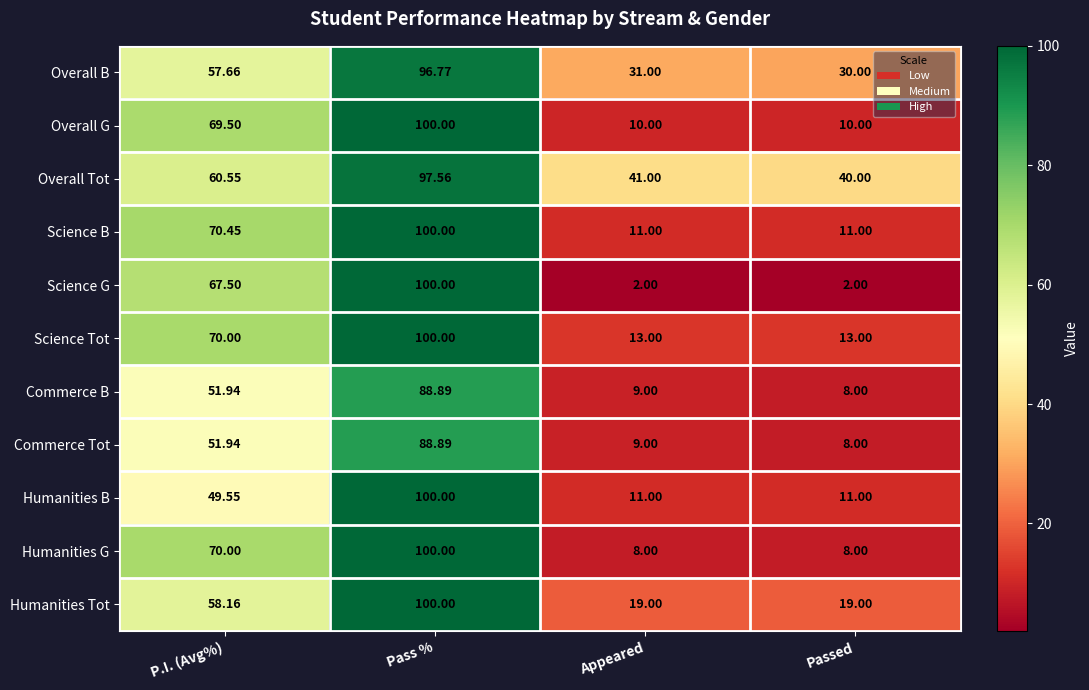

How many values in the Science B series are below 70?

2